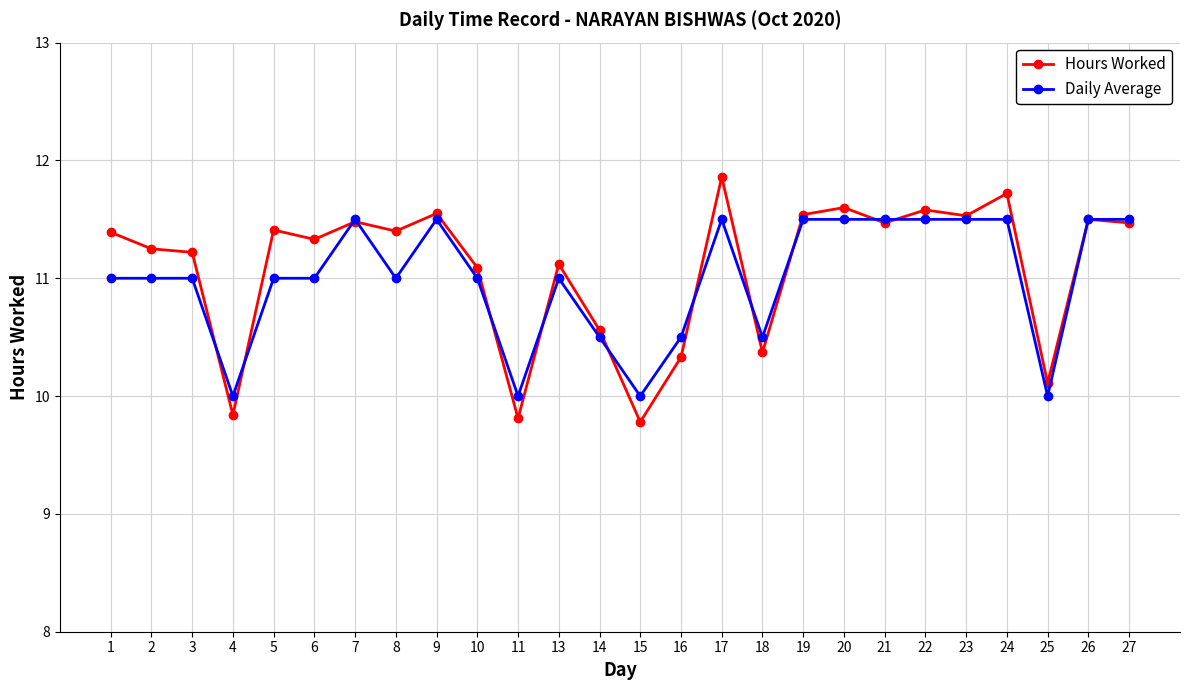

The value of Hours Worked at 22 is 11.6. True or false?

True